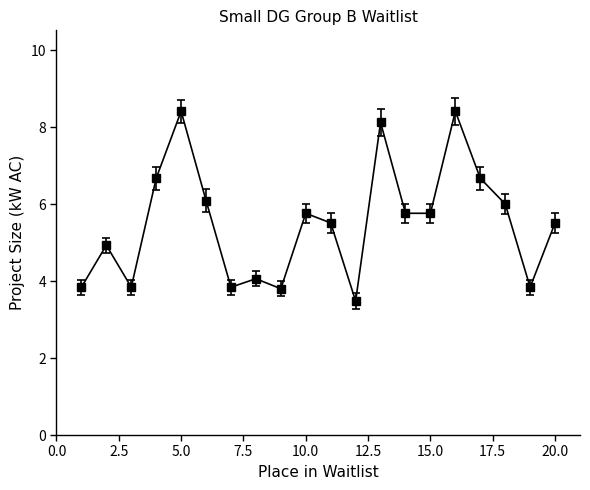

Does the chart display data point markers on the line(s)?

Yes